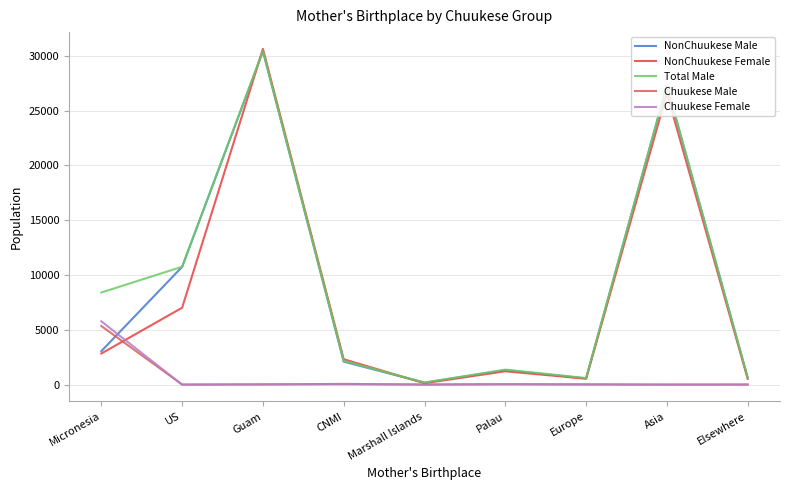

Which series changed the most between Guam and Asia?

NonChuukese Female